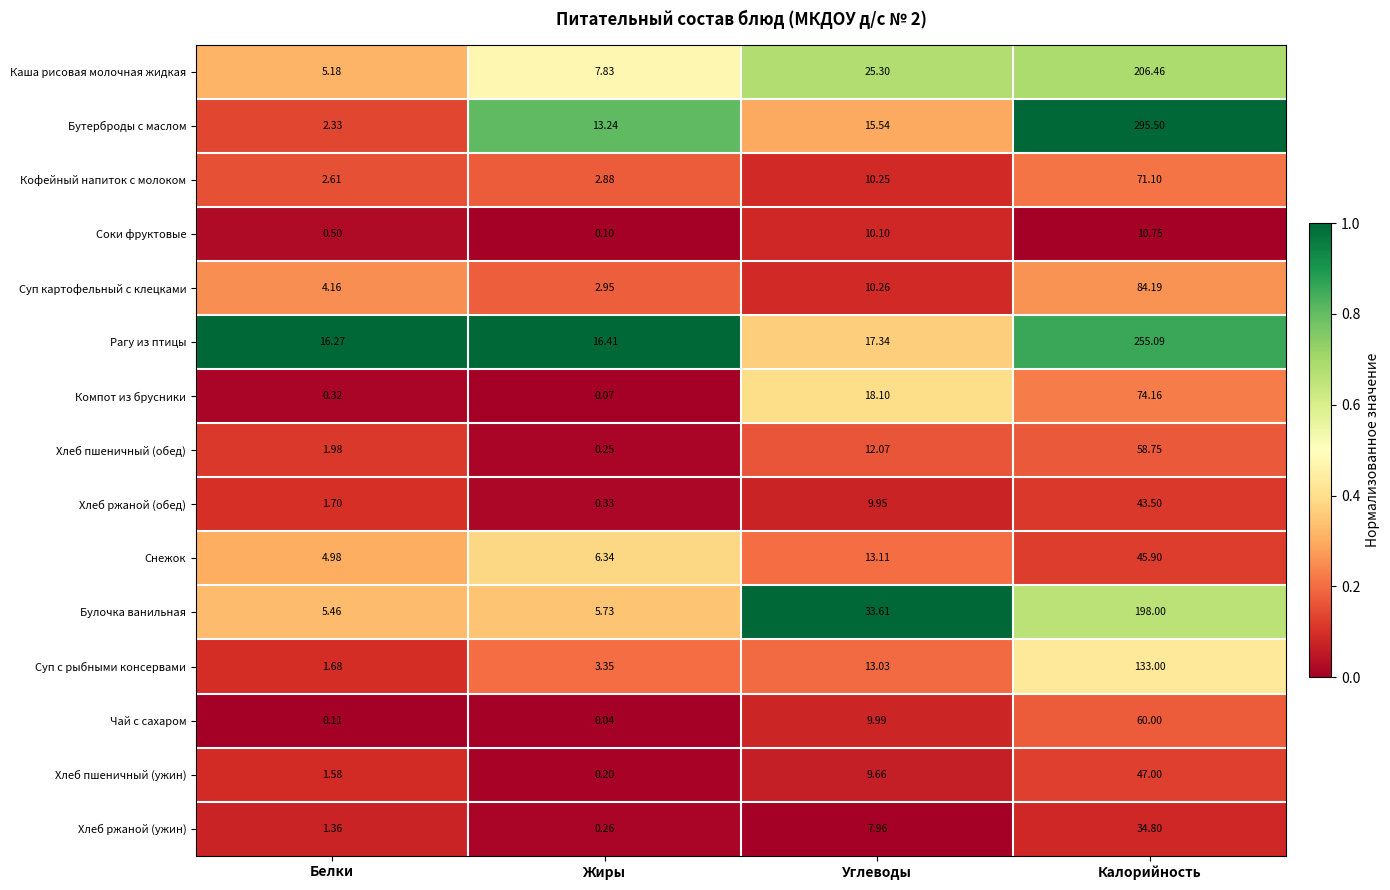

Rank the series at Жиры from highest to lowest value.

Рагу из птицы, Бутерброды с маслом, Каша рисовая молочная жидкая, Снежок, Булочка ванильная, Суп с рыбными консервами, Суп картофельный с клецками, Кофейный напиток с молоком, Хлеб ржаной (обед), Хлеб ржаной (ужин), Хлеб пшеничный (обед), Хлеб пшеничный (ужин), Соки фруктовые, Компот из брусники, Чай с сахаром